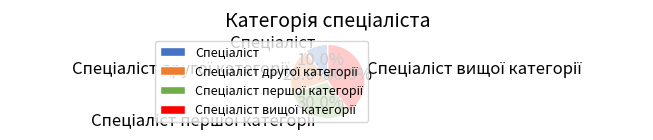

Does any single category account for the majority?

No